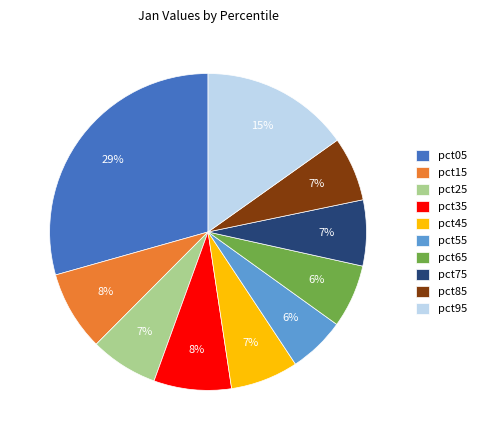

Does pct75 represent more than half of the total?

No